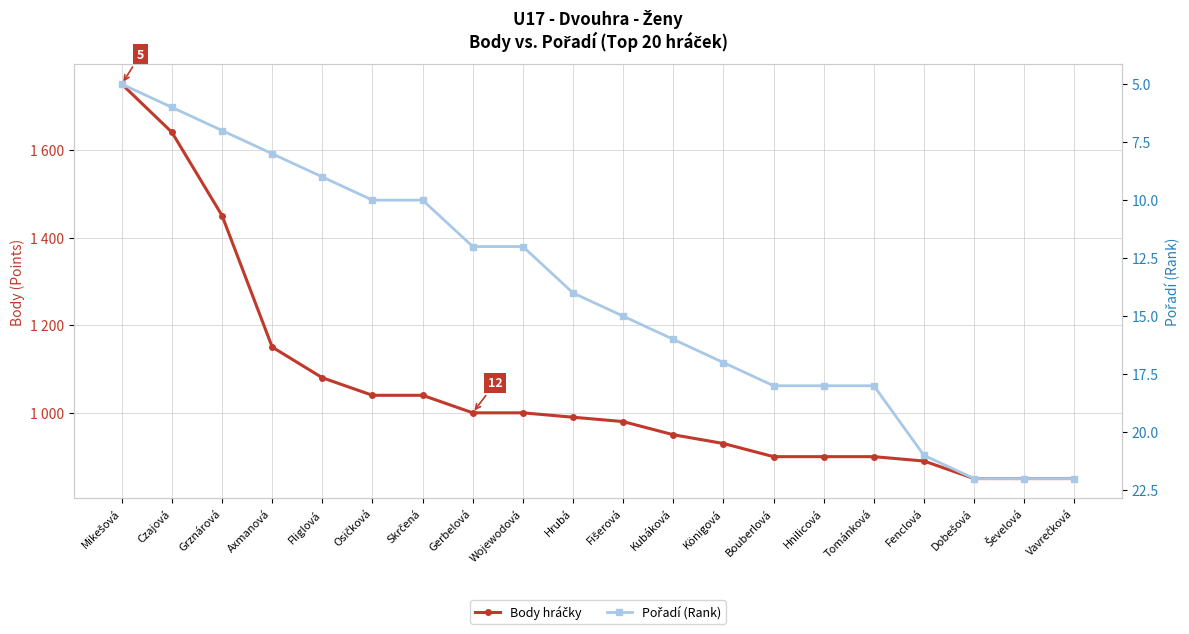

Which series has the largest range (max minus min)?

Body hráčky